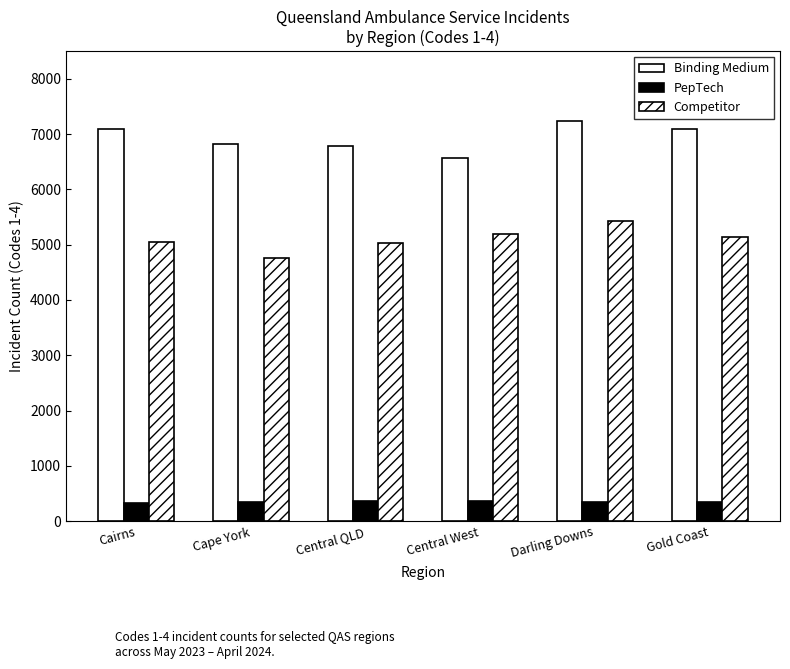

At Central West, list the series in order from largest to smallest.

Binding Medium, Competitor, PepTech